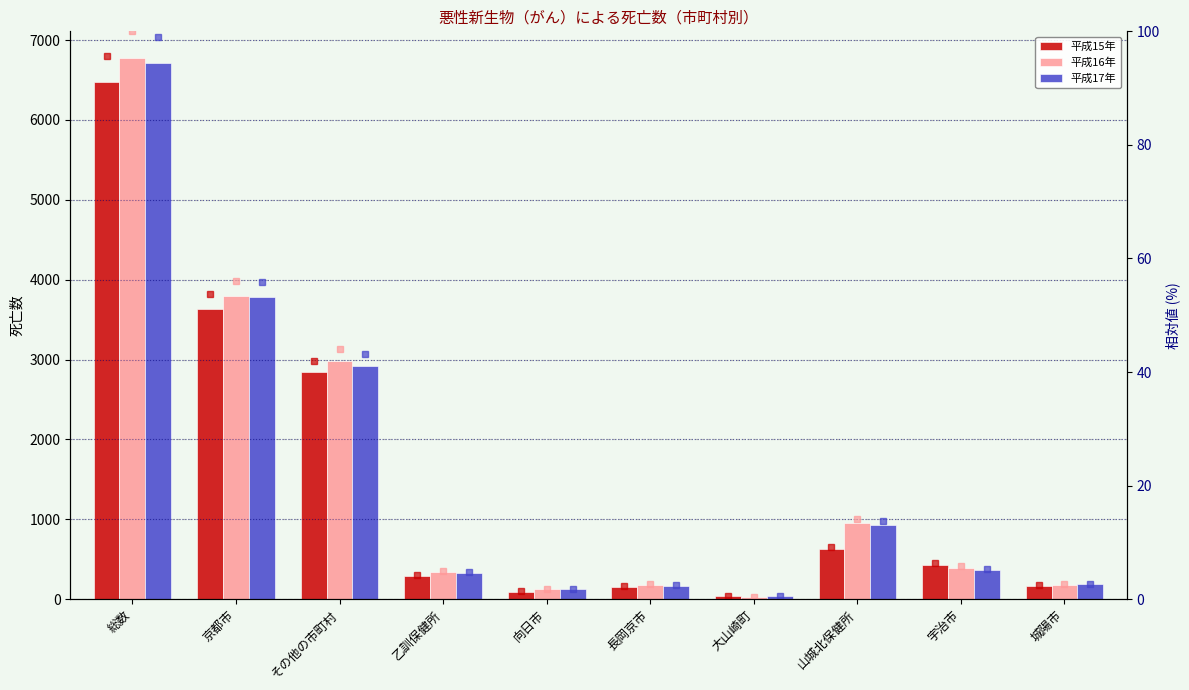

What is the label of the 7th bar from the right?

乙訓保健所